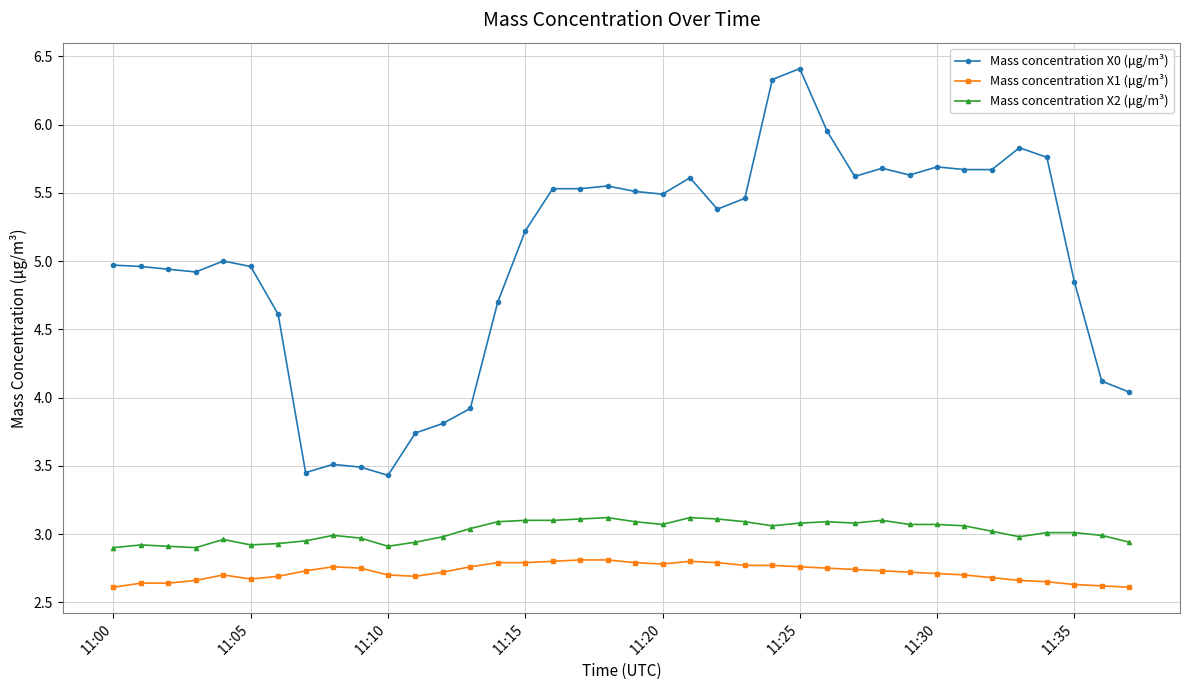

Count the number of categories in the chart.

38